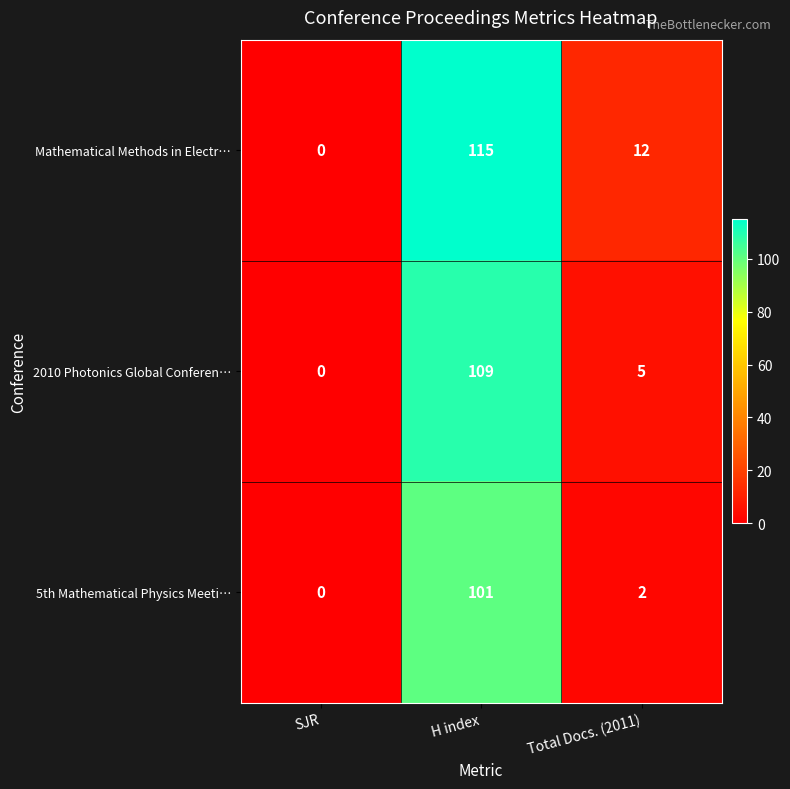

At which category is the sum across all series the highest?

H index